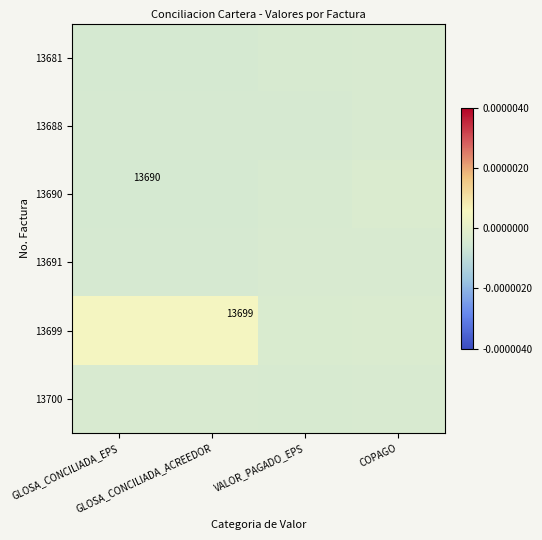

At how many categories does at least one series exceed 0?

2